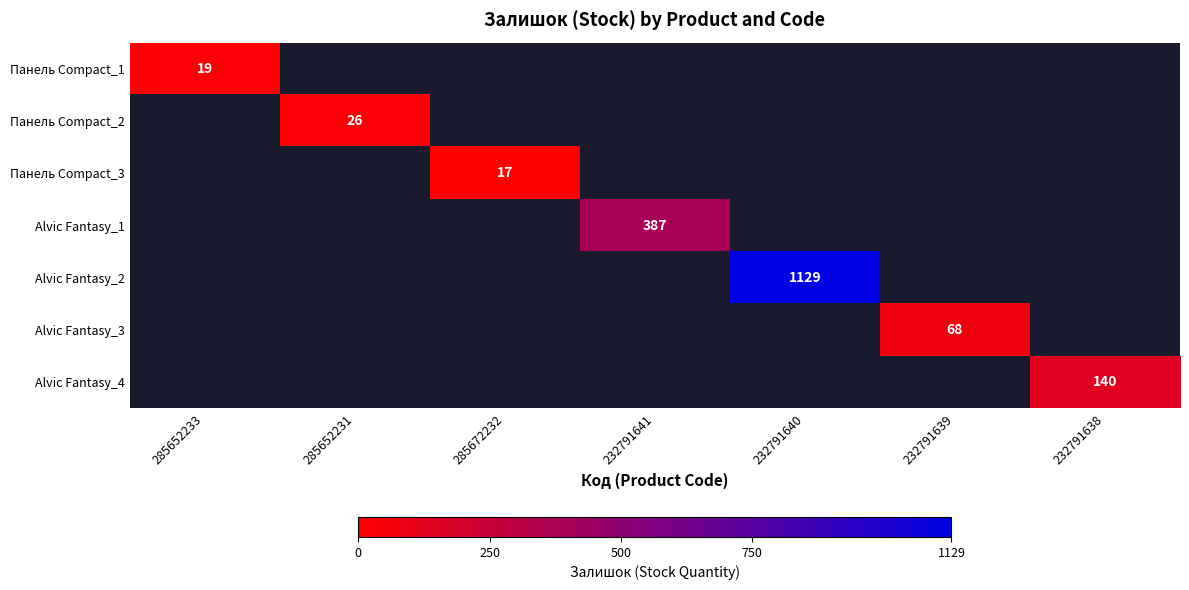

The value of Панель Compact_2 at 285652231 is 11. True or false?

False